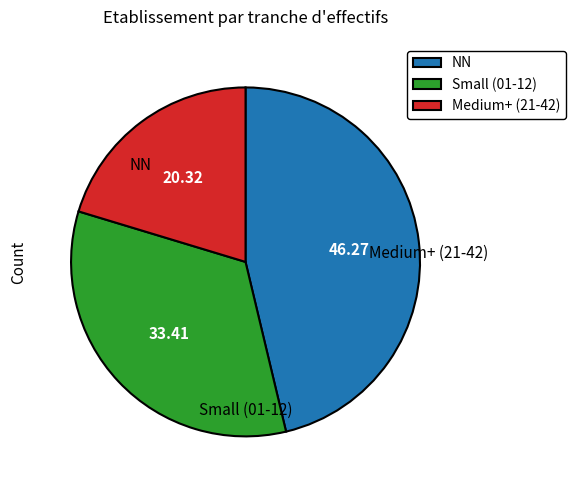

Rank the categories by value from highest to lowest.

NN, Small (01-12), Medium+ (21-42)